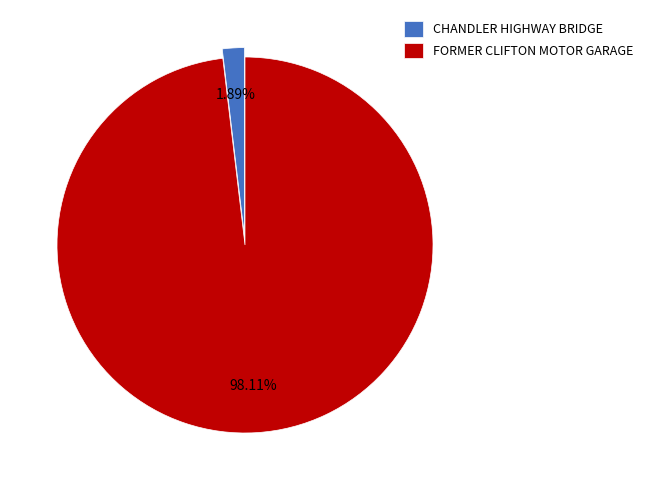

How many slices are in this pie chart?

2